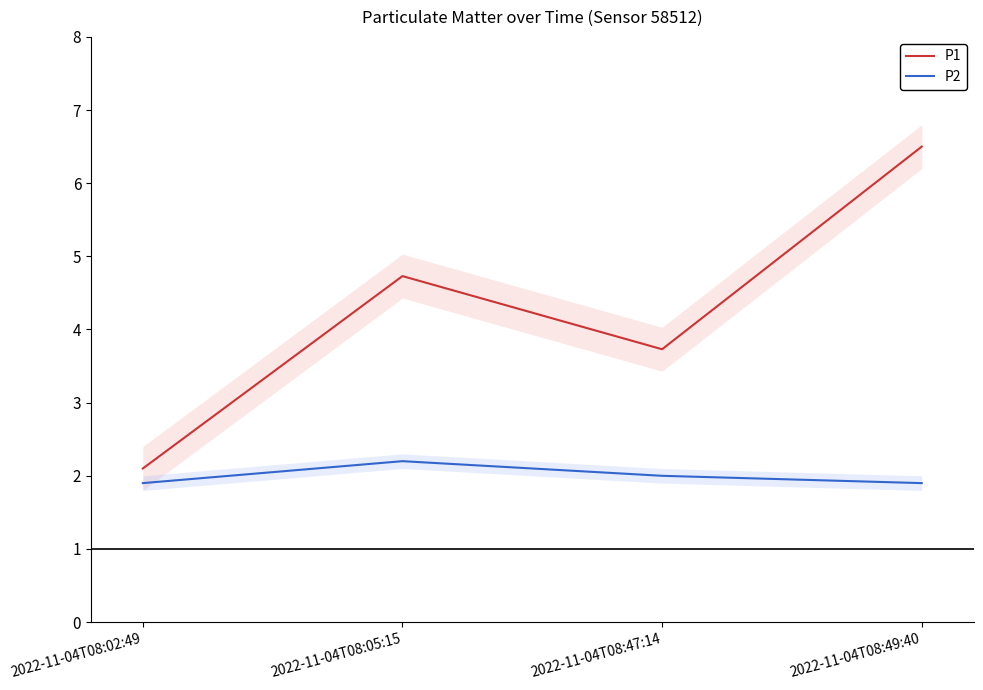

True or false: P1 and P2 cross at least once.

False